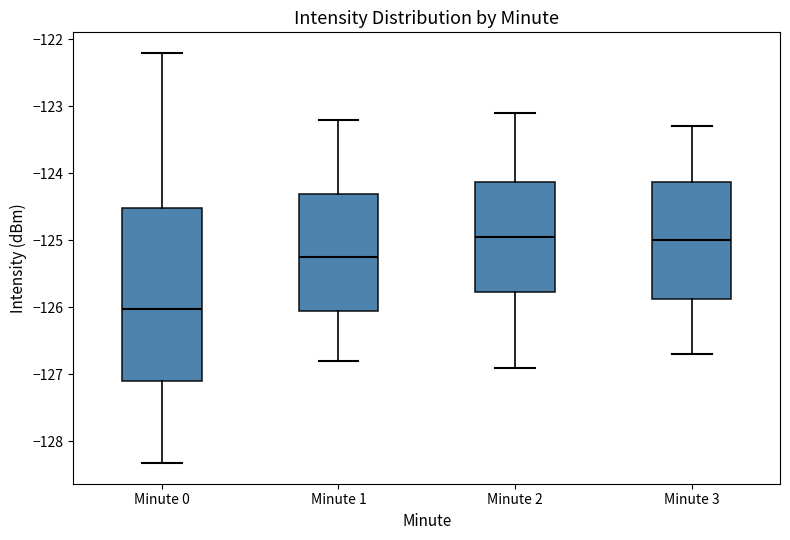

Where does the lower whisker of the box for Minute 0 end on the y-axis? The values are not printed on the chart, so give them approximately, as read against the axis.

-128.3